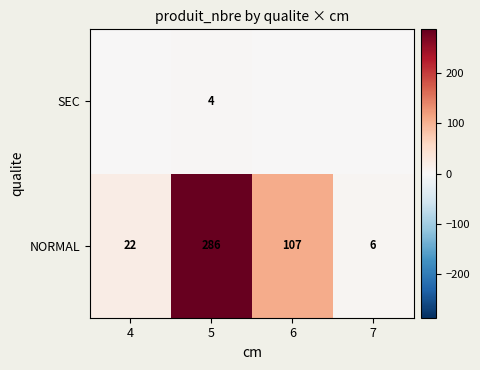

What is the highest value of the NORMAL series?

286